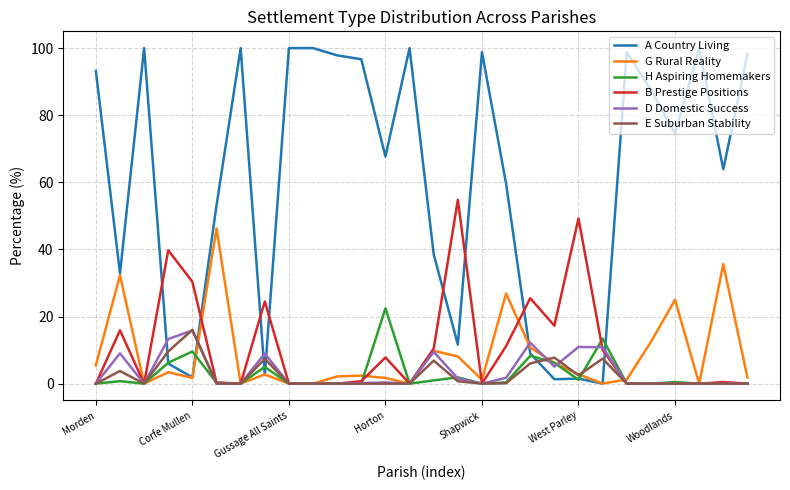

Which series has the largest total across all categories?

A Country Living